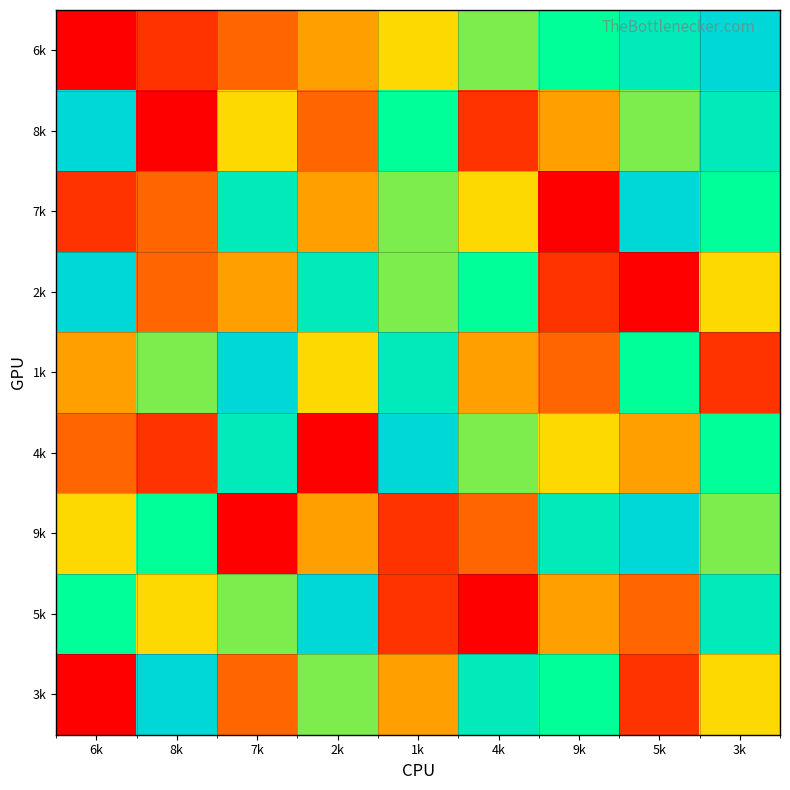

Reading right to left, extract all data points from this chart.

6k: 3k=9	5k=8	9k=7	4k=6	1k=5	2k=4	7k=3	8k=2	6k=1
8k: 3k=8	5k=6	9k=4	4k=2	1k=7	2k=3	7k=5	8k=1	6k=9
7k: 3k=7	5k=9	9k=1	4k=5	1k=6	2k=4	7k=8	8k=3	6k=2
2k: 3k=5	5k=1	9k=2	4k=7	1k=6	2k=8	7k=4	8k=3	6k=9
1k: 3k=2	5k=7	9k=3	4k=4	1k=8	2k=5	7k=9	8k=6	6k=4
4k: 3k=7	5k=4	9k=5	4k=6	1k=9	2k=1	7k=8	8k=2	6k=3
9k: 3k=6	5k=9	9k=8	4k=3	1k=2	2k=4	7k=1	8k=7	6k=5
5k: 3k=8	5k=3	9k=4	4k=1	1k=2	2k=9	7k=6	8k=5	6k=7
3k: 3k=5	5k=2	9k=7	4k=8	1k=4	2k=6	7k=3	8k=9	6k=1